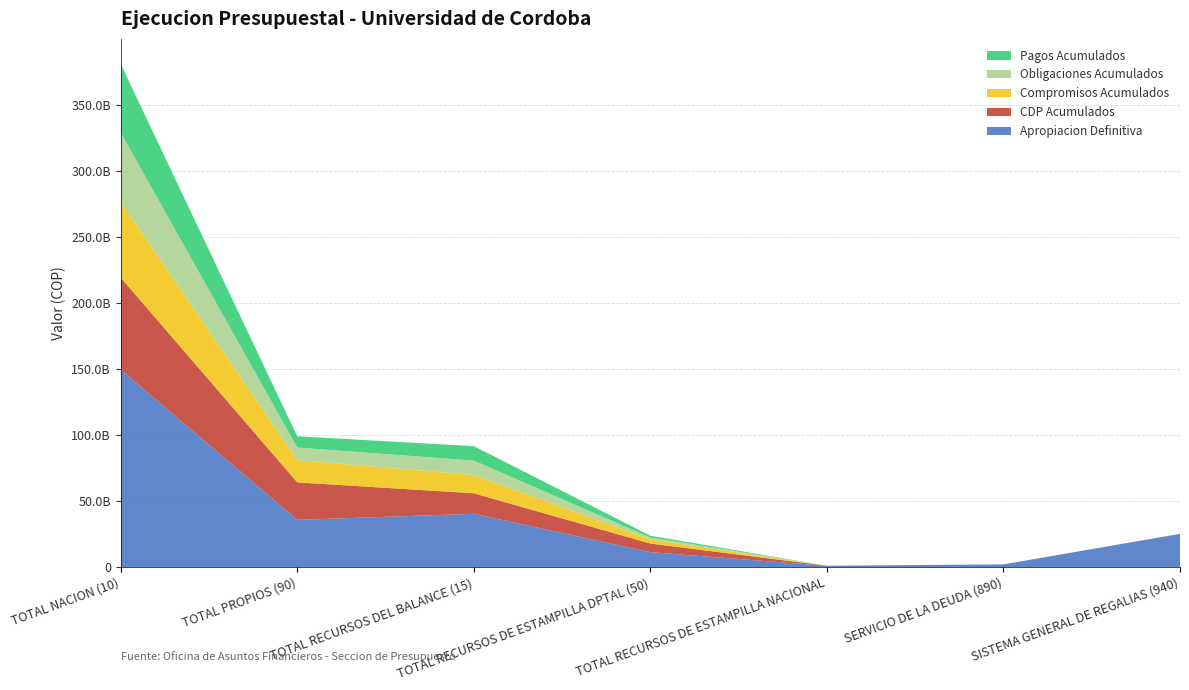

Reading right to left, extract all data points from this chart.

CDP Acumulados: 88750000	0	52200000	6537870321	15504988369	28394709556	69737434656
Compromisos Acumulados: 0	0	0	3119940913	13799396037	16908981453	57229809560
Obligaciones Acumulados: 0	0	0	1396039321	10953572434	9466214020	52521173926
Pagos Acumulados: 0	0	0	1396039321	10930221434	8540434199	51984526528
Apropiacion Definitiva: 25081702968	2027020770	937524971	11272772188	40341472554	35716653062	149417457327